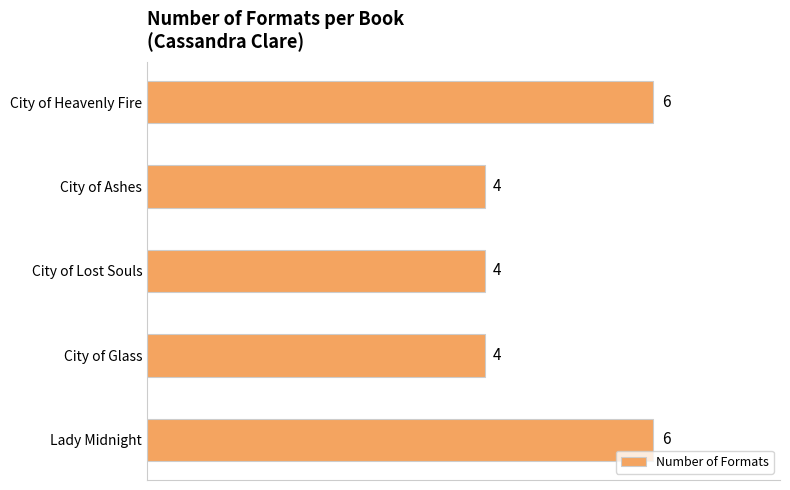

What is the minimum value shown in the chart?

4